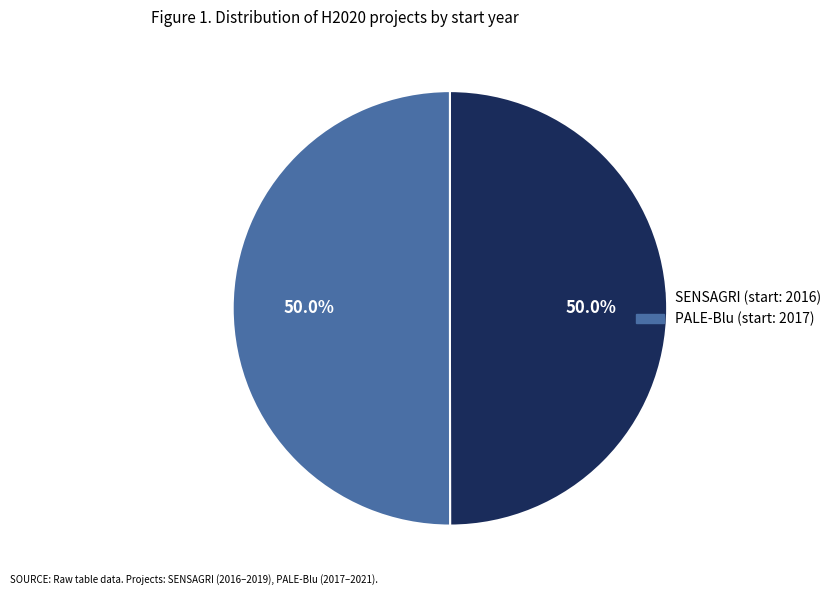

Count the number of slices in the pie.

2